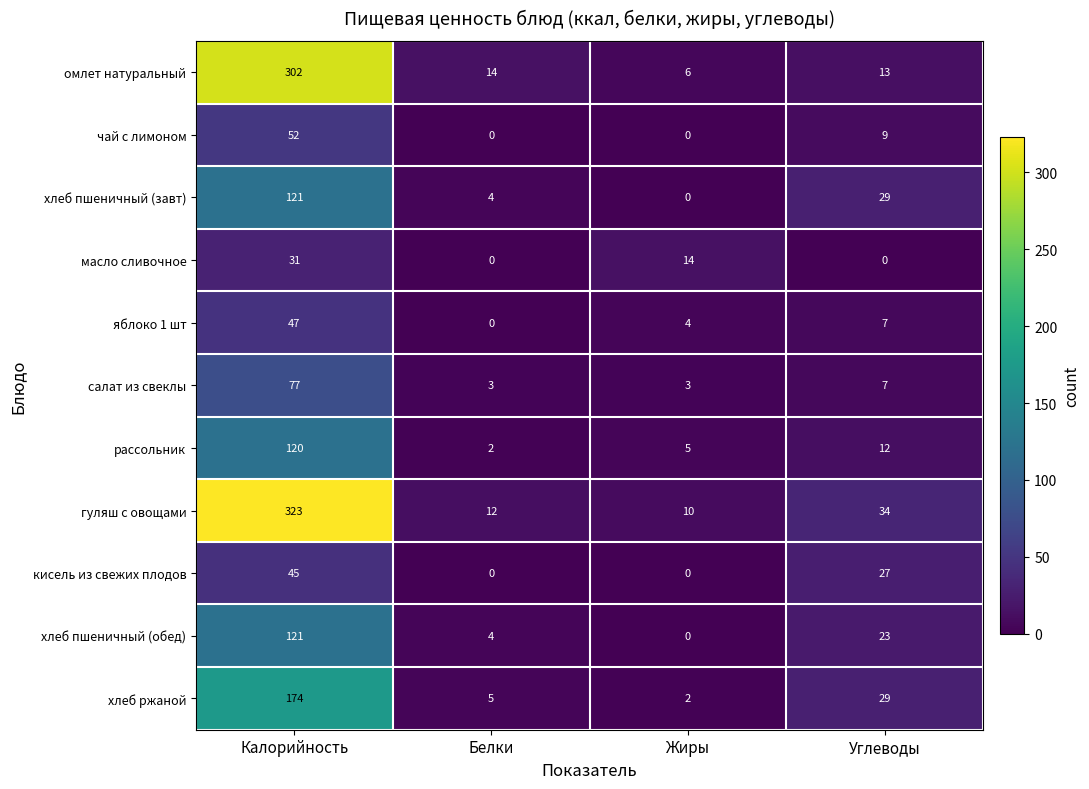

How many series are shown in this chart?

11